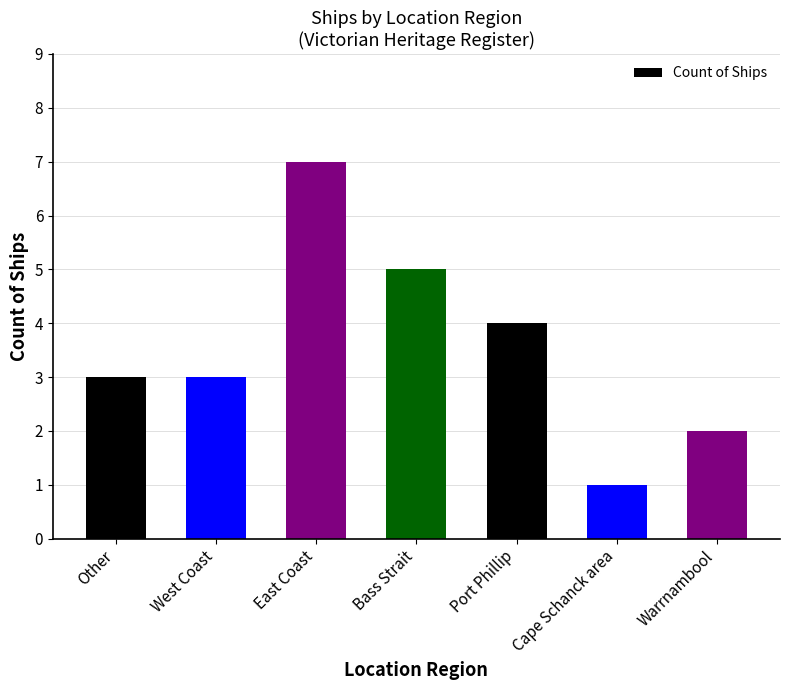

What is the maximum value shown in the chart?

7